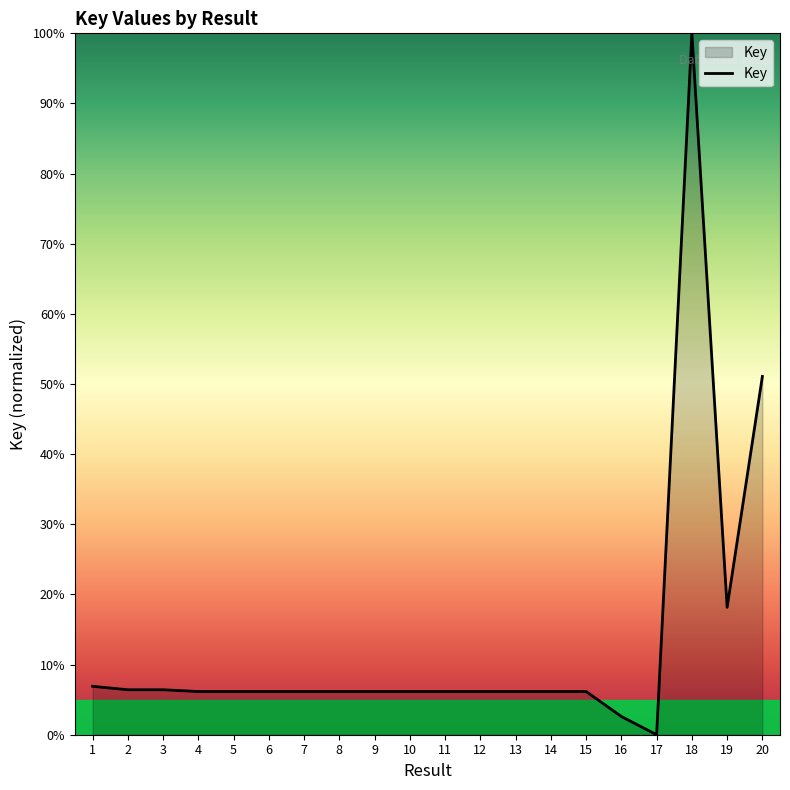

What is the difference between the maximum and minimum values?

100.0